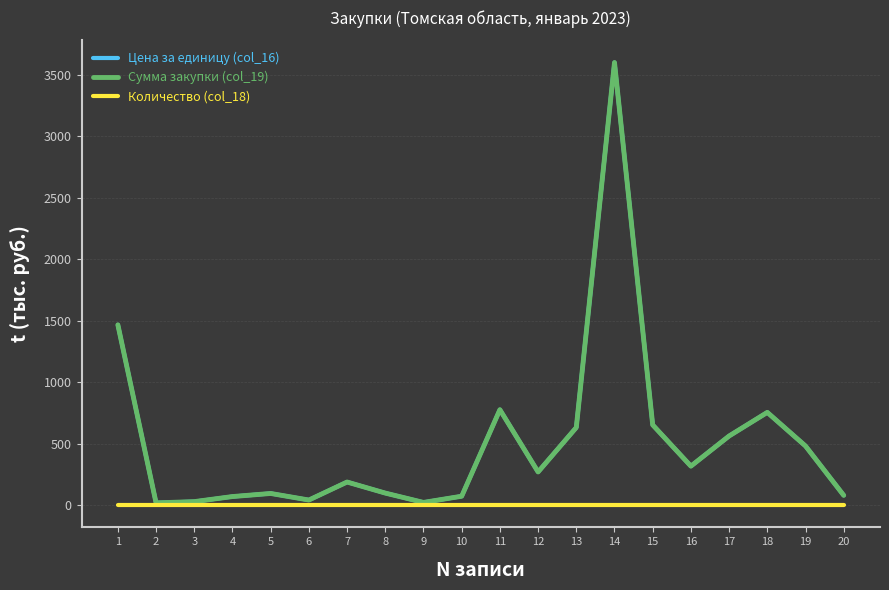

How many lines are shown in the chart?

3